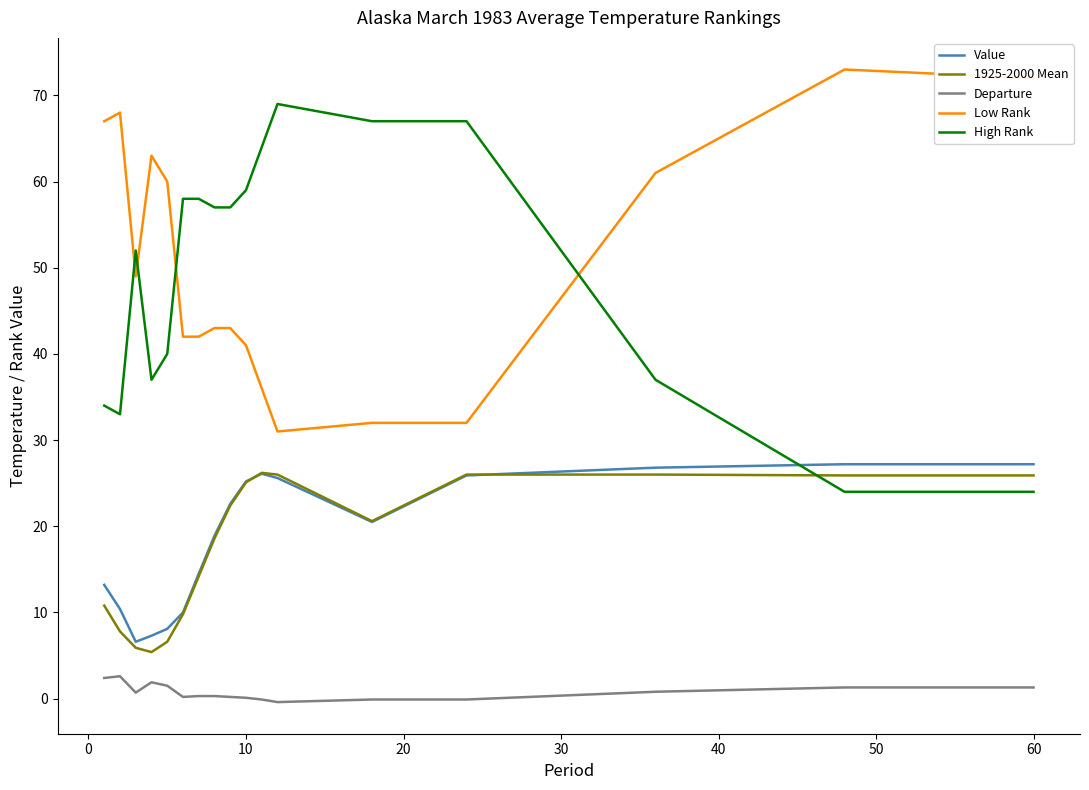

True or false: Value has more than 0 interior local peaks.

True